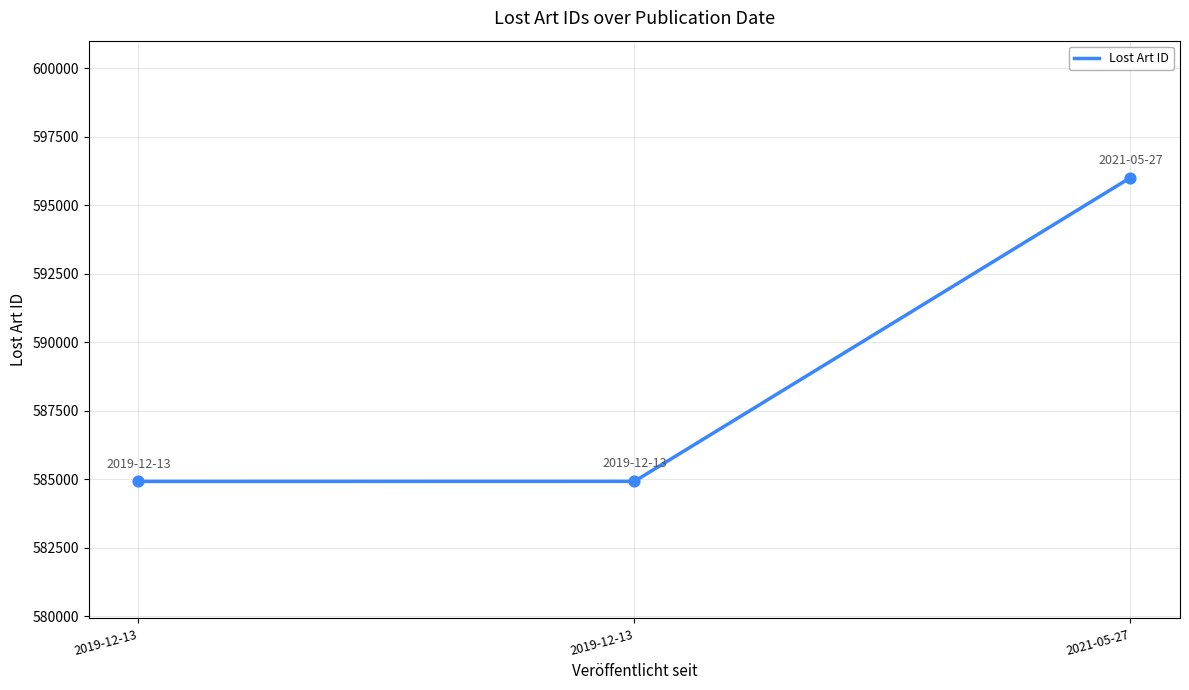

Between 2021-05-27 and 2019-12-13, which is larger?

2021-05-27